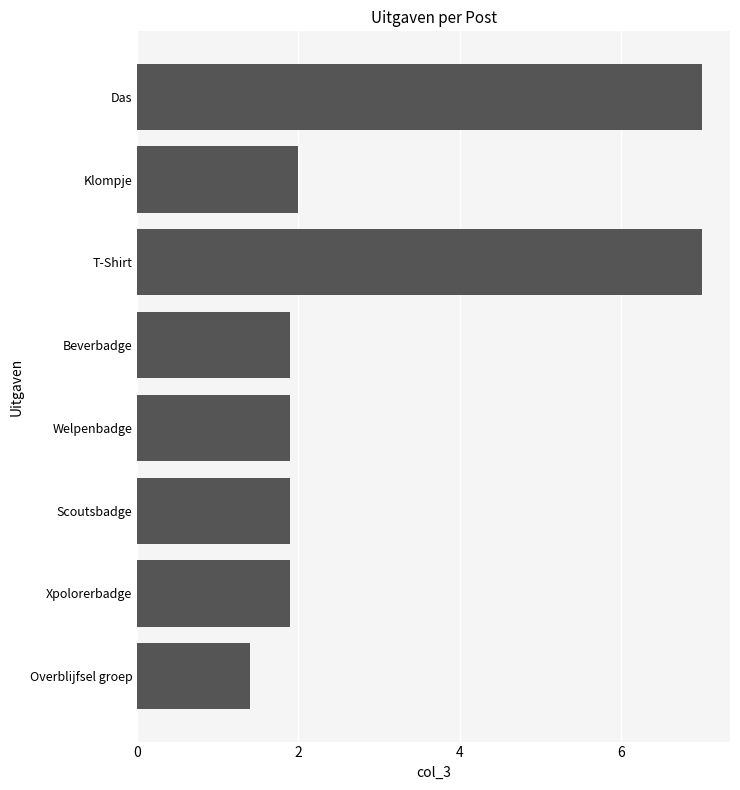

Reading bottom to top, what are all the values shown in this chart?

Overblijfsel groep=1.4	Xpolorerbadge=1.9	Scoutsbadge=1.9	Welpenbadge=1.9	Beverbadge=1.9	T-Shirt=7.0	Klompje=2.0	Das=7.0